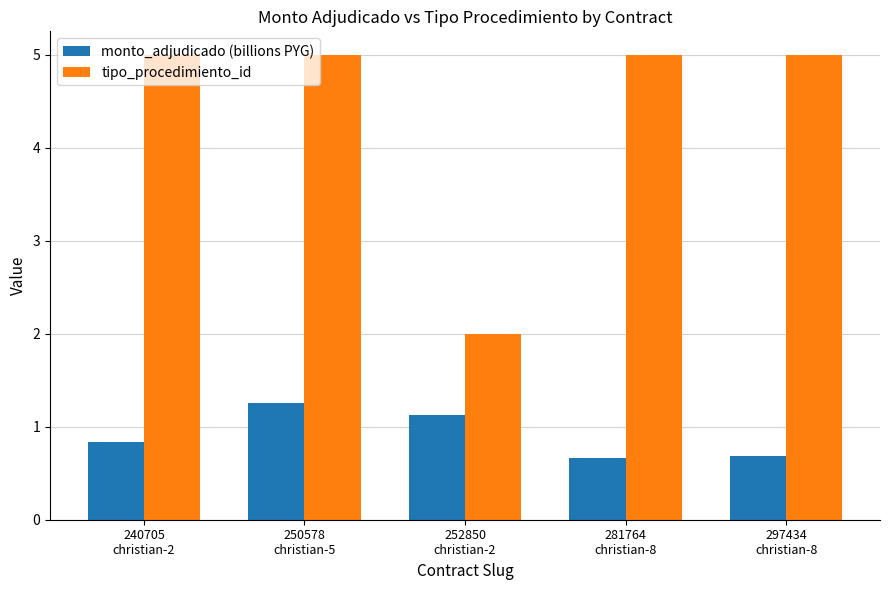

What position from the right is 297434
christian-8?

1